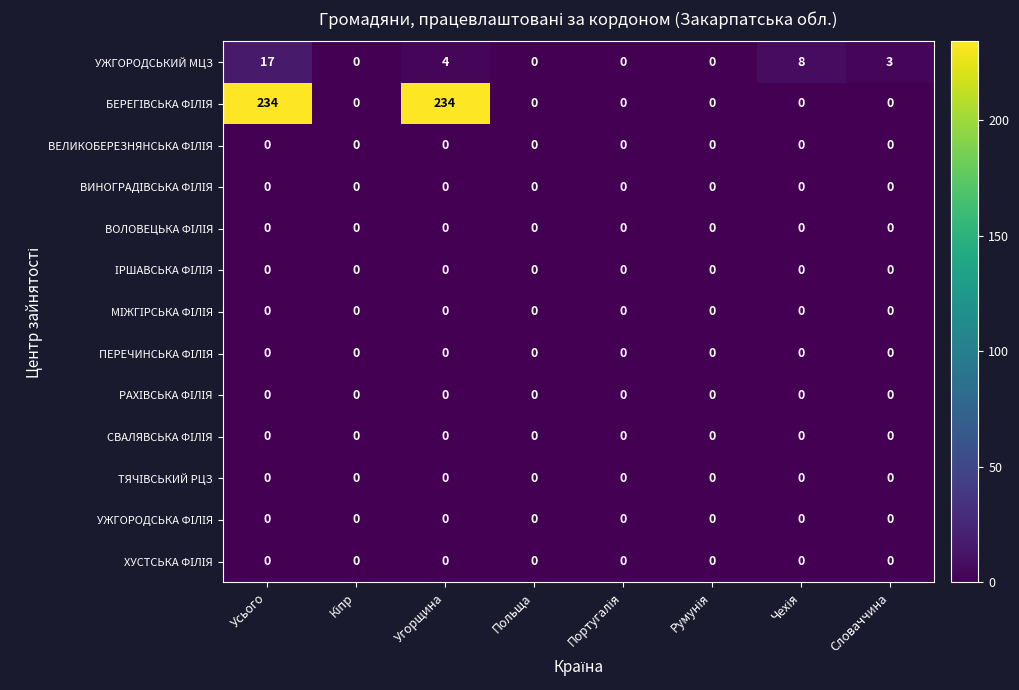

The УЖГОРОДСЬКИЙ МЦЗ series shows 4 at Угорщина. True or false?

True